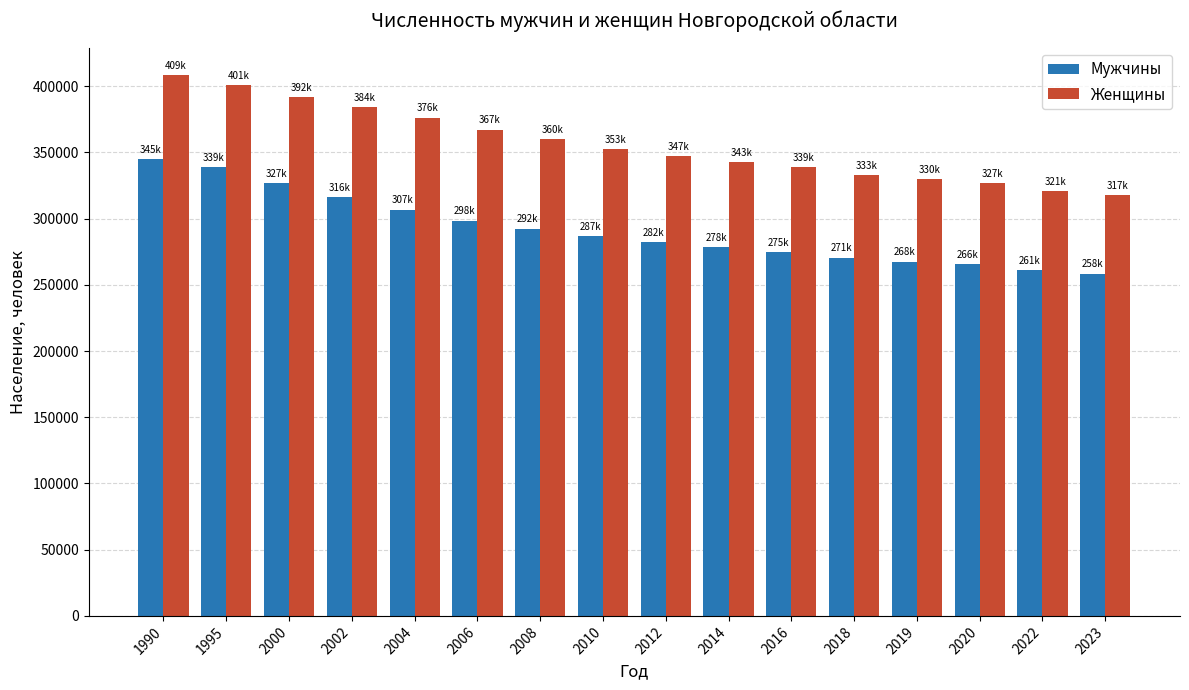

Reading left to right, list all the values displayed in this chart.

Мужчины: 1990=344726	1995=338600	2000=326732	2002=316477	2004=306758	2006=298475	2008=292399	2010=287078	2012=282285	2014=278459	2016=274864	2018=270590	2019=267531	2020=265777	2022=261063	2023=258436
Женщины: 1990=408643	1995=400768	2000=391833	2002=384382	2004=376207	2006=367141	2008=359799	2010=352619	2012=346954	2014=342590	2016=338740	2018=333071	2019=329515	2020=327046	2022=320515	2023=317490